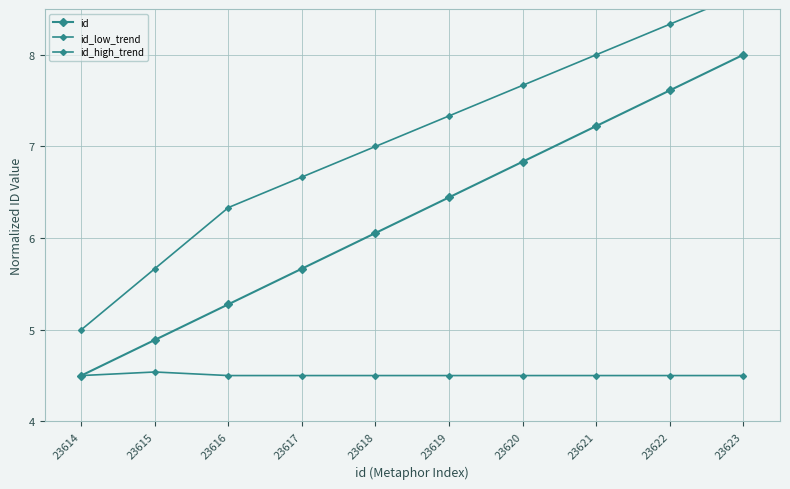

Does the chart display data point markers on the line(s)?

Yes